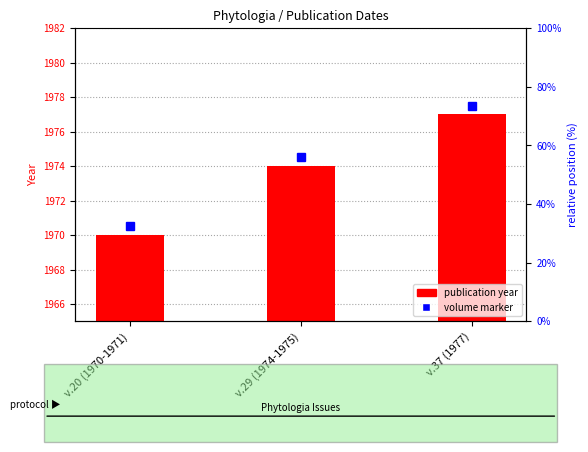

Which series changed the most between v.29 (1974-1975) and v.37 (1977)?

volume marker